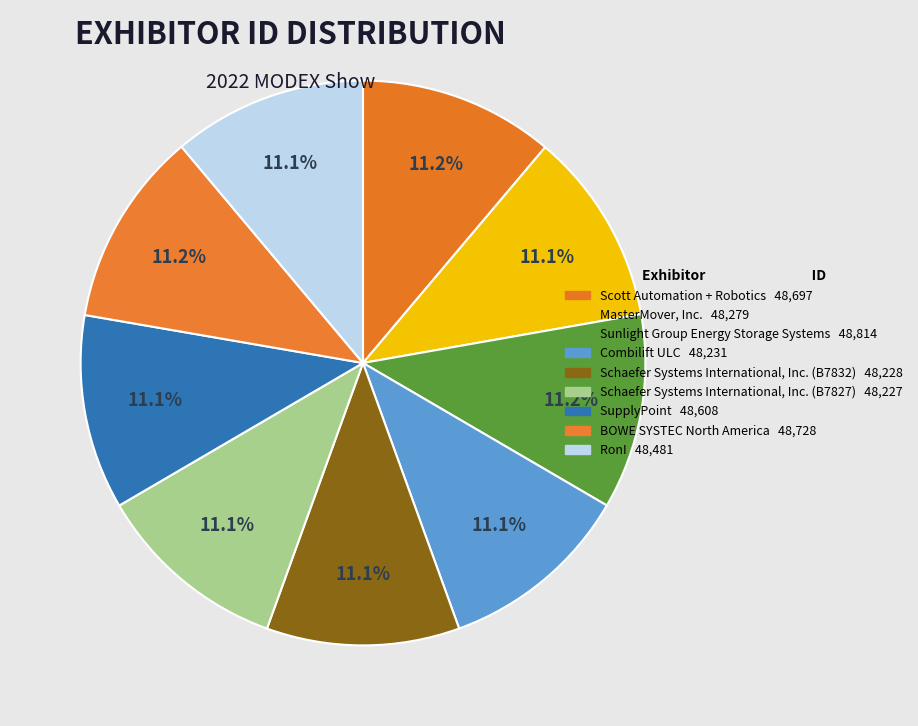

To the nearest percent, what portion does Schaefer Systems International, Inc. (B7827) represent?

11%